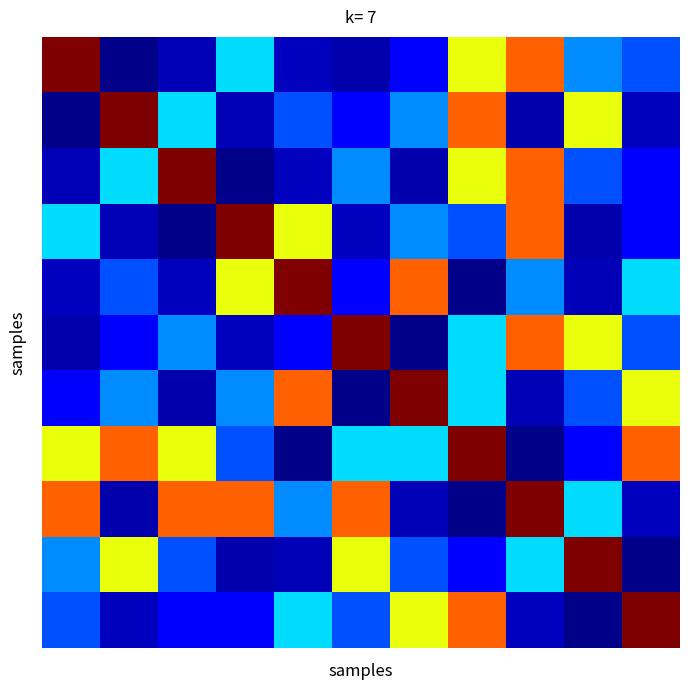

What is the smallest value displayed?

52